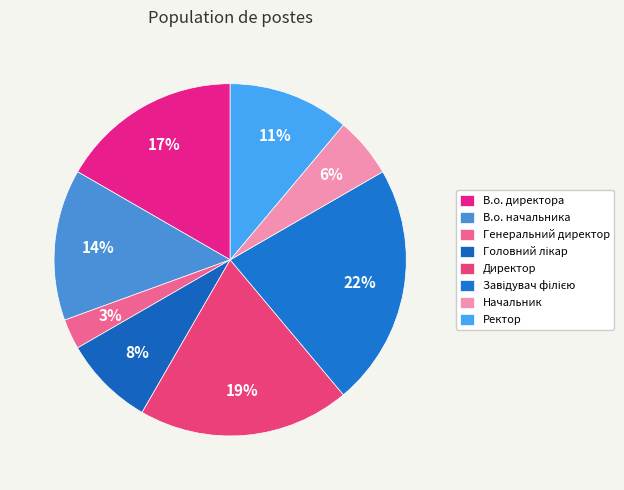

Is it true that Головний лікар is 2% of the pie?

False